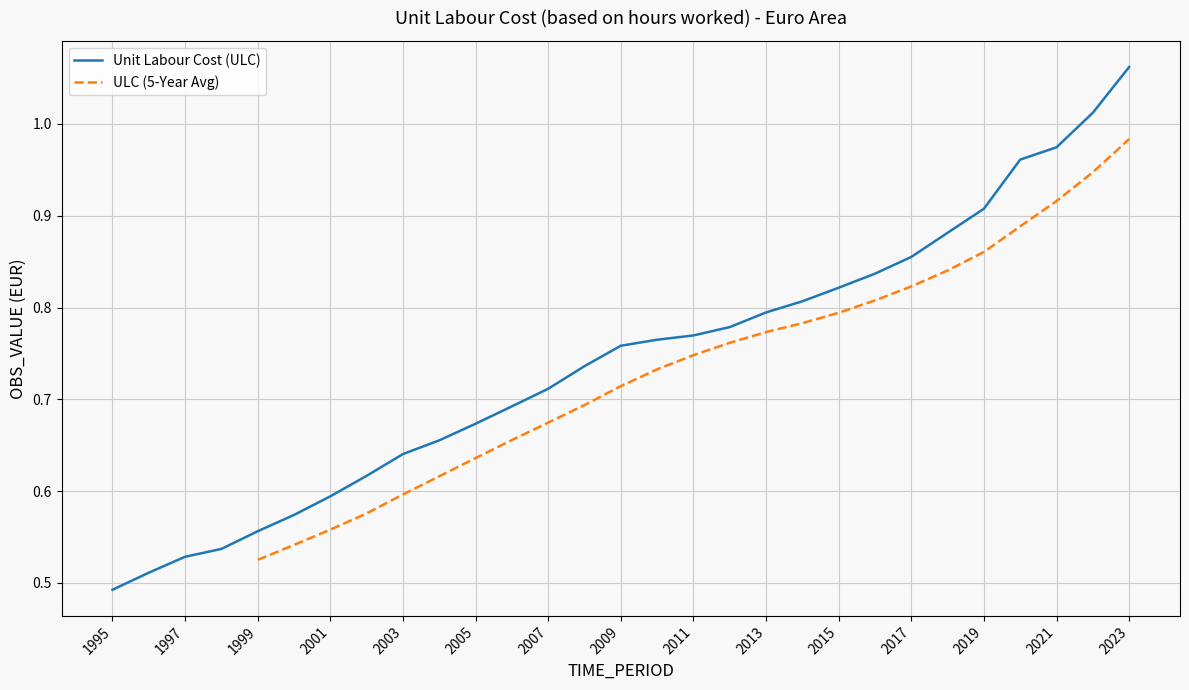

What is the maximum value shown in the chart?

1.1